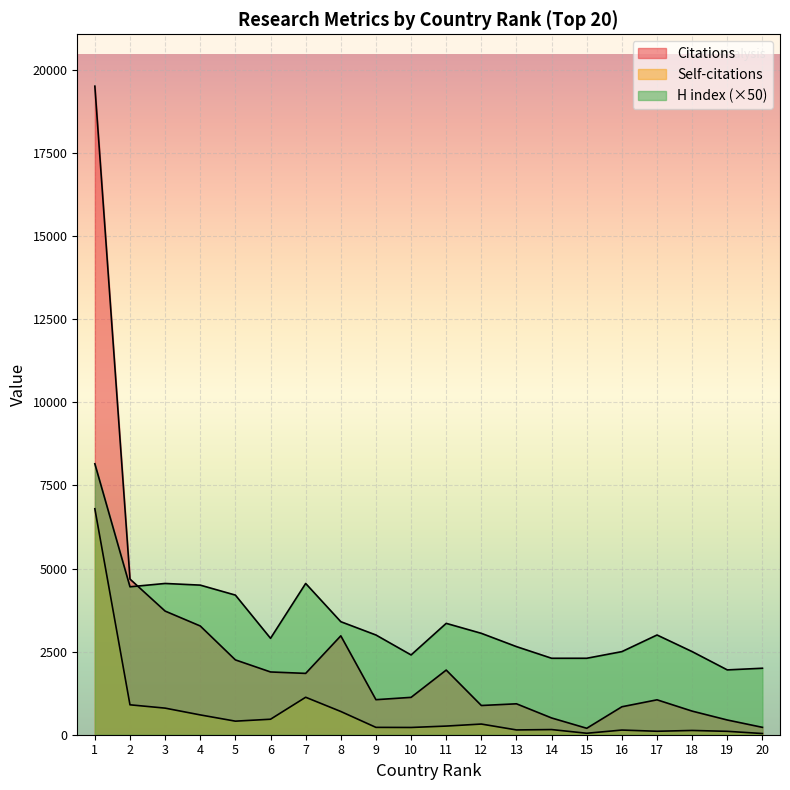

Reading left to right, transcribe all the data shown in this chart.

Citations: 19509	4682	3719	3271	2251	1888	1845	2975	1054	1124	1945	879	930	504	194	841	1050	710	443	222
Self-citations: 6797	900	800	596	408	466	1127	699	221	218	260	321	144	155	44	140	104	128	102	36
H index: 8150	4450	4550	4500	4200	2900	4550	3400	3000	2400	3350	3050	2650	2300	2300	2500	3000	2500	1950	2000